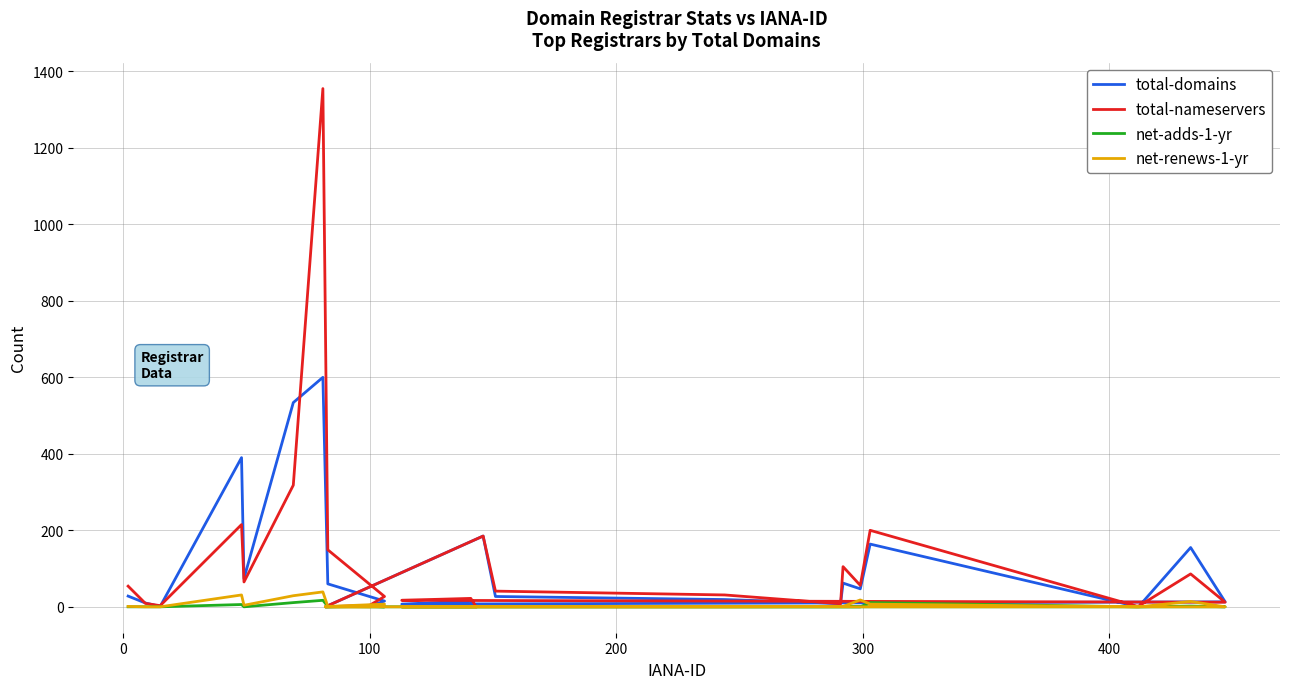

What is the sum of all total-nameservers values?

2968